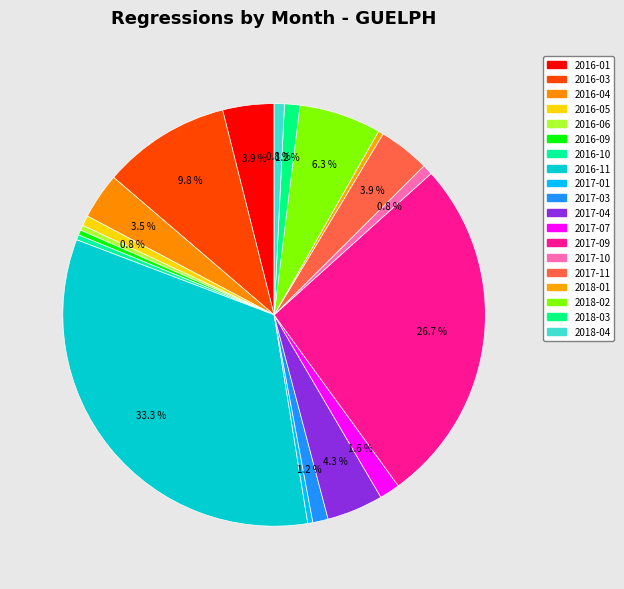

Between 2018-01 and 2016-09, which is larger?

2018-01